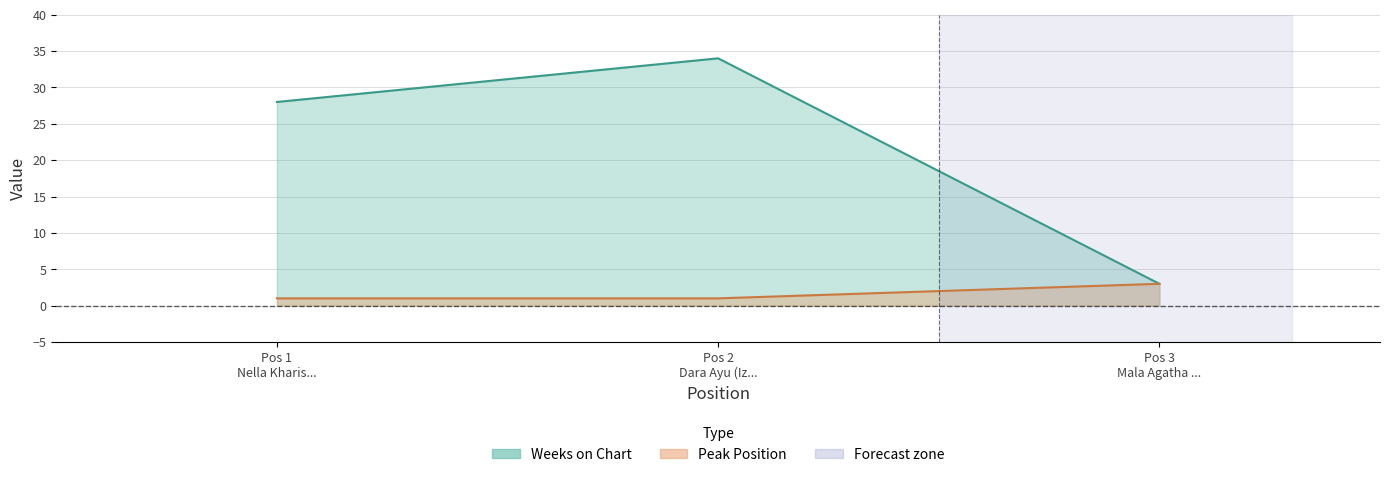

Which category has the lowest value across all series?

Pos 1 Nella Kharis...